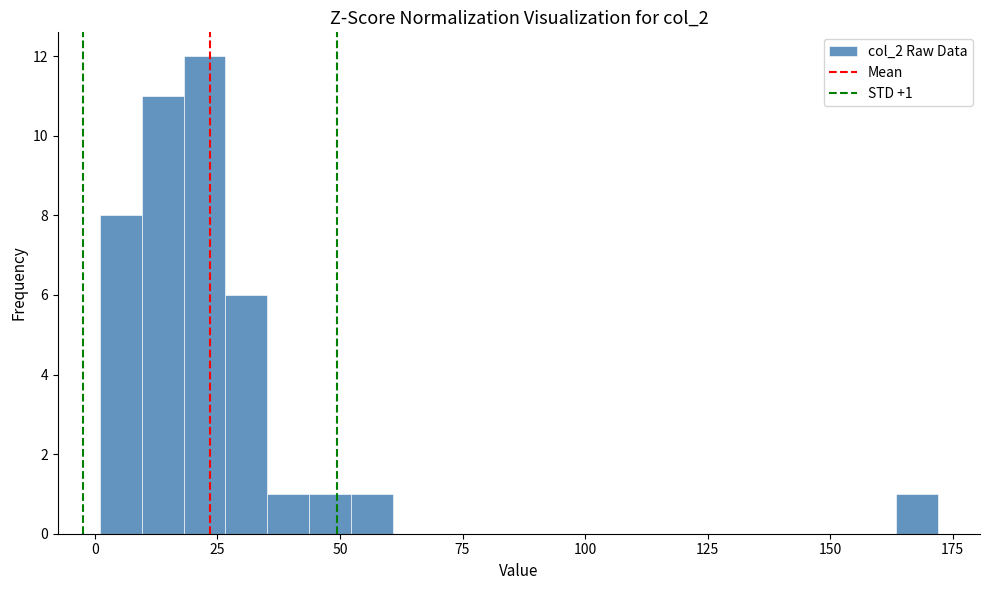

Read against the x-axis, roughly where is the centre of the tallest bar?

20